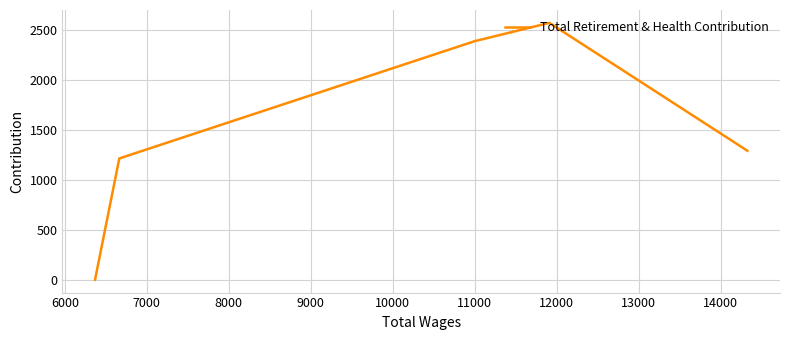

How many lines are shown in the chart?

1